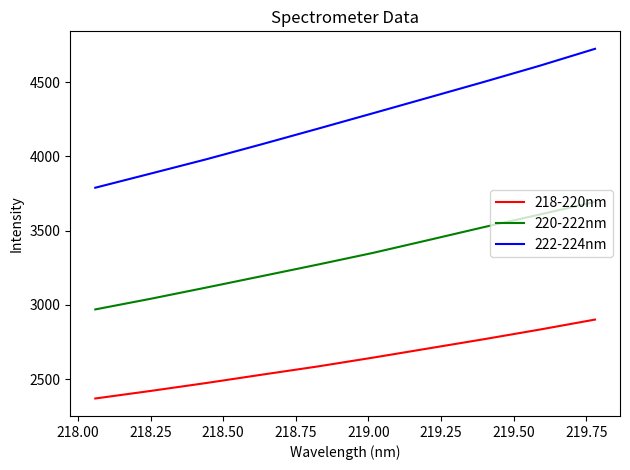

Rank the series by their maximum value, from lowest to highest.

218-220nm, 220-222nm, 222-224nm